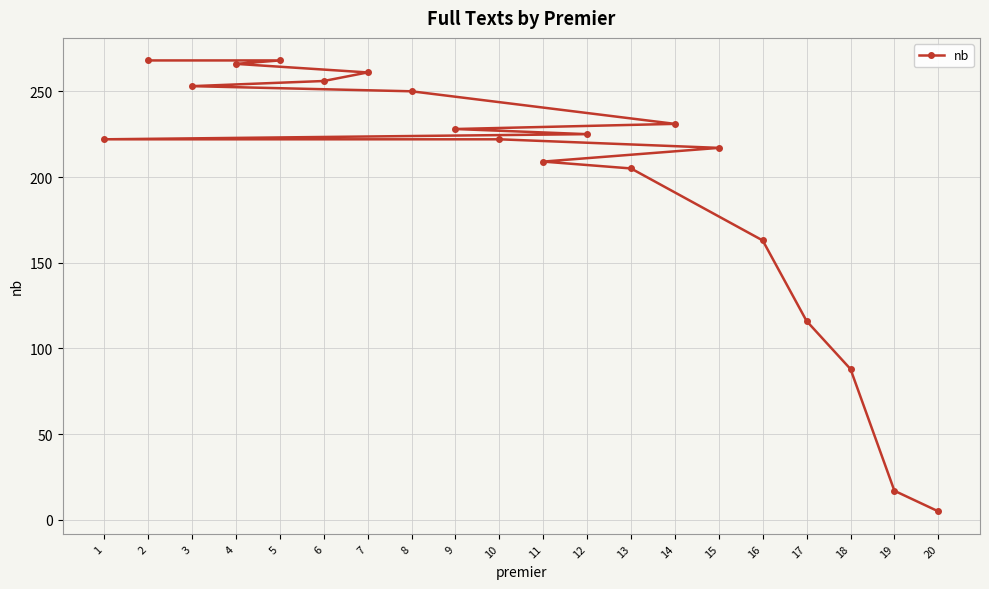

How many values are below 225?

10